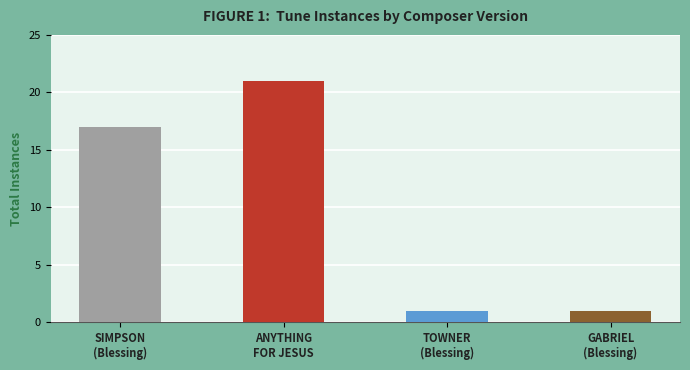

True or false: the data shows 2 at GABRIEL
(Blessing).

False